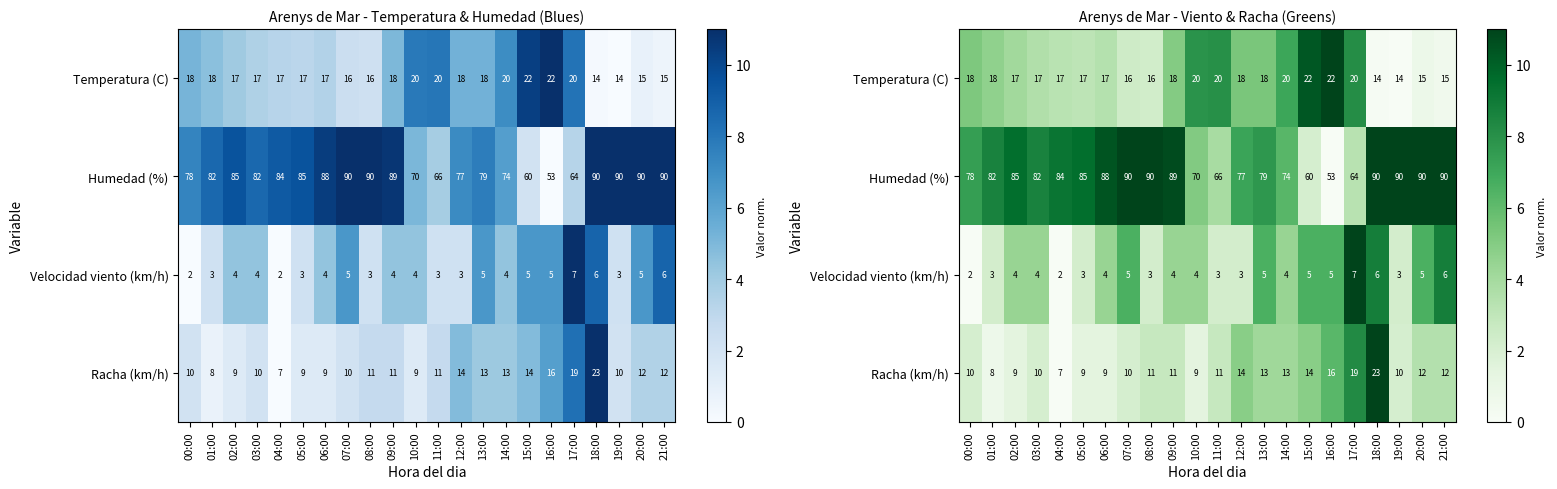

Is the value of Temperatura (C) at 10:00 greater than the value of Velocidad viento (km/h) at 00:00?

Yes